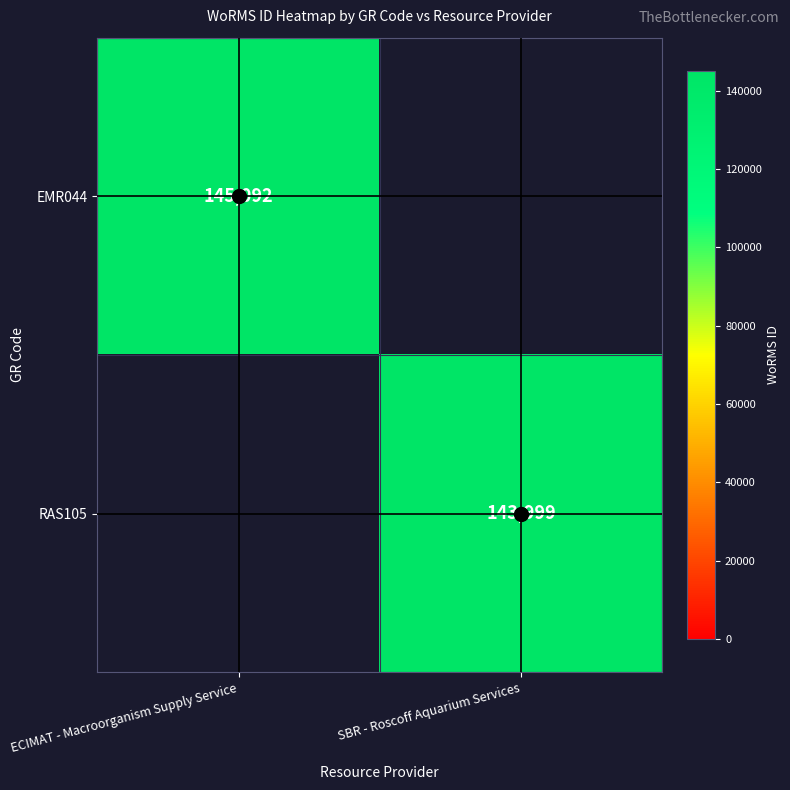

The value of RAS105 at SBR - Roscoff Aquarium Services is 61352.6. True or false?

False